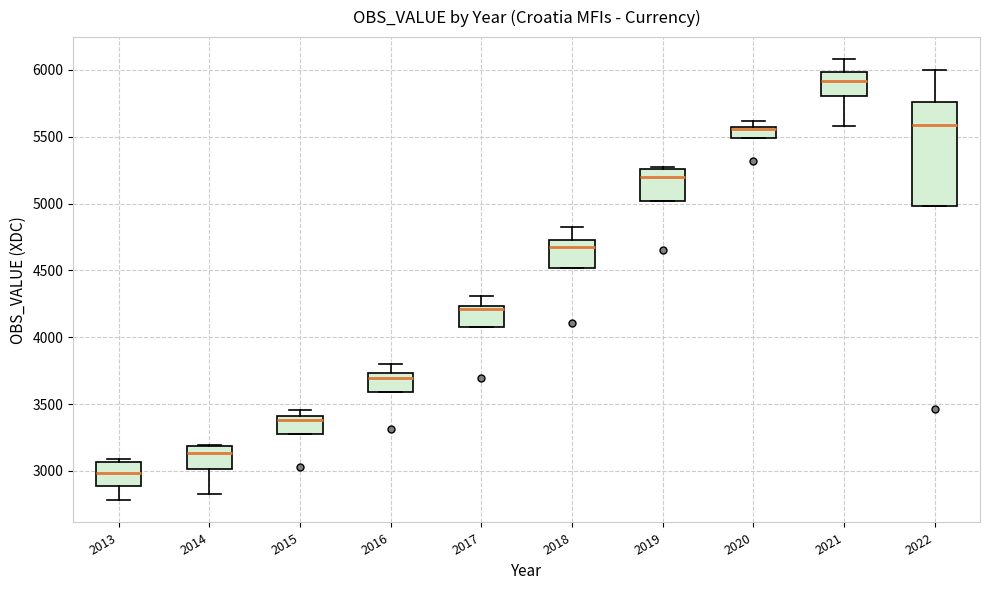

Which box's median line is the lowest?

2013